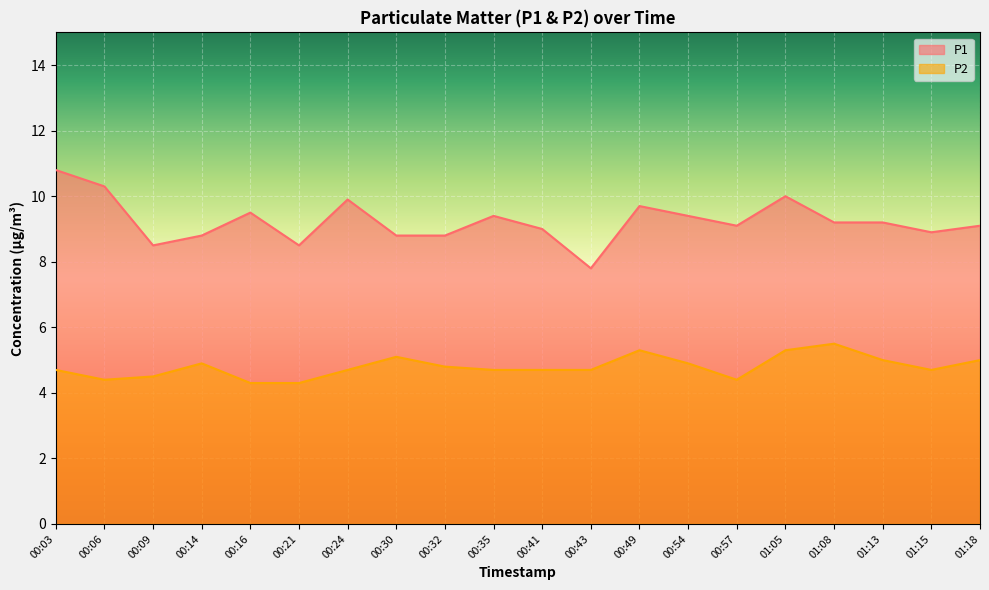

What is the value of the P1 point at the 5th from the left?

9.5